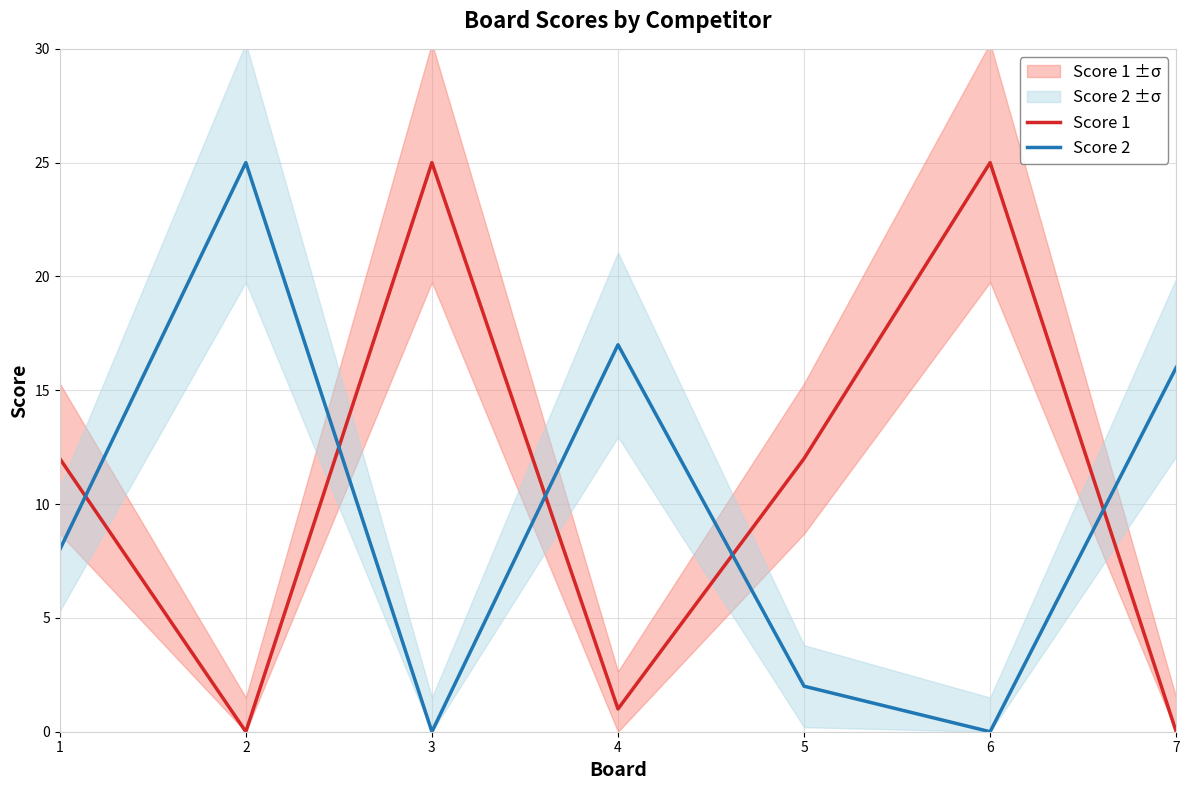

Does the chart display data point markers on the line(s)?

No